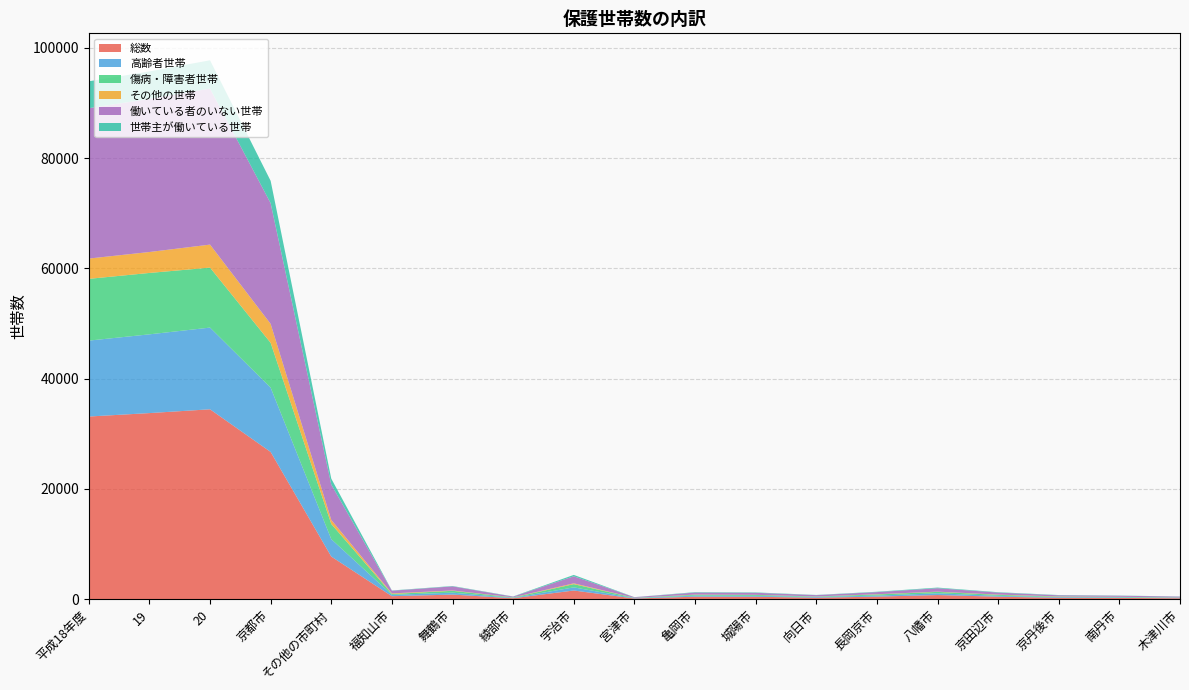

Reading right to left, what are all the values shown in this chart?

総数: 178	233	262	456	756	467	277	447	458	129	1579	176	839	546	7737	26702	34439	33750	33126
高齢者世帯: 72	104	113	158	315	190	133	160	189	65	571	66	350	241	3153	11662	14815	14279	13764
傷病・障害者世帯: 58	82	87	174	257	201	78	164	153	53	581	65	334	157	2753	8120	10873	11133	11201
その他の世帯: 13	23	45	48	46	45	18	26	40	8	151	27	65	112	739	3435	4174	3795	3679
働いている者のいない世帯: 150	189	201	367	618	383	234	368	368	111	1278	133	739	485	6405	21889	28294	27771	27265
世帯主が働いている世帯: 26	35	49	70	117	68	37	71	75	12	247	37	68	47	1077	4052	5129	4970	4878